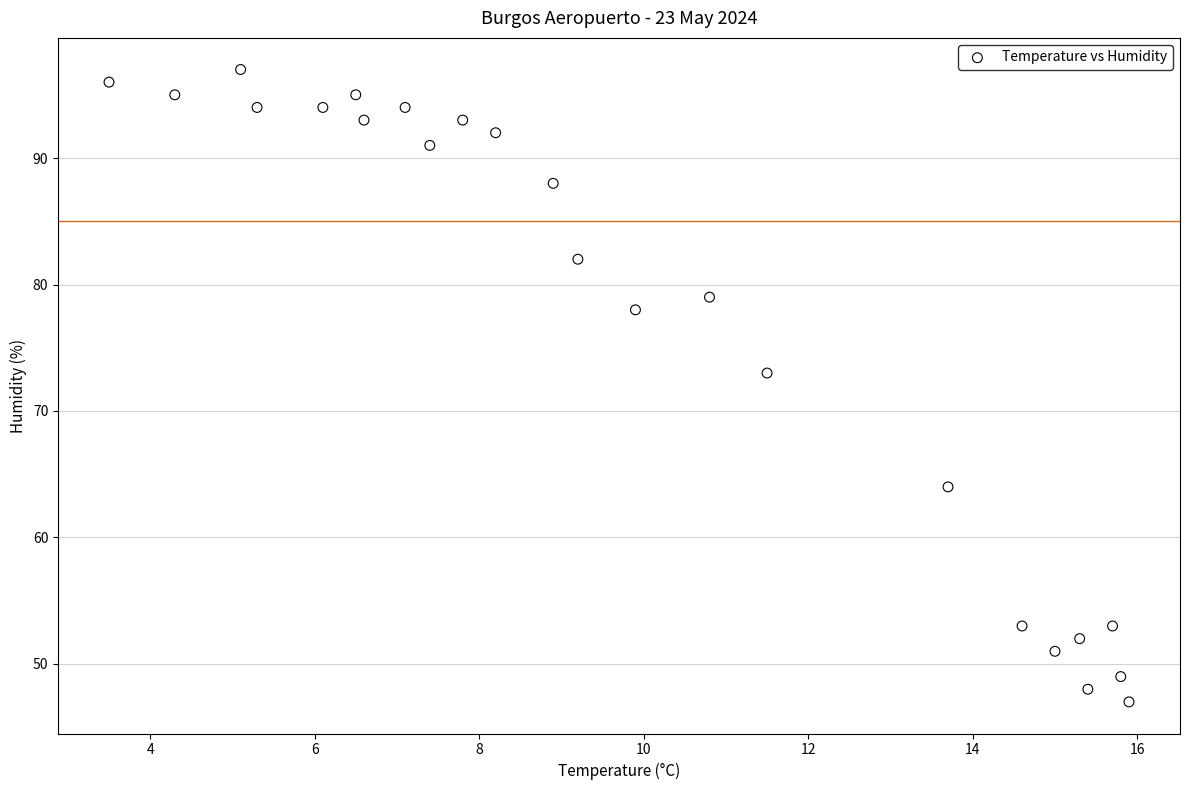

What Y value in the scatter plot is closest to 72?

73